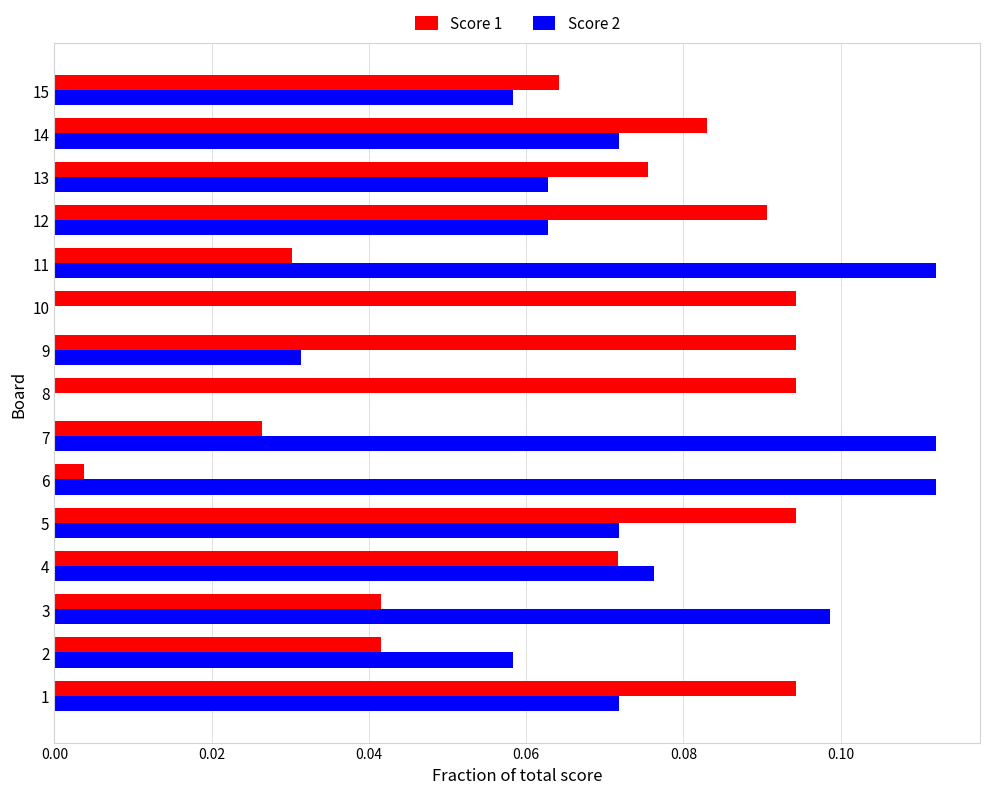

What is the sum of all Score 2 values?

1.0